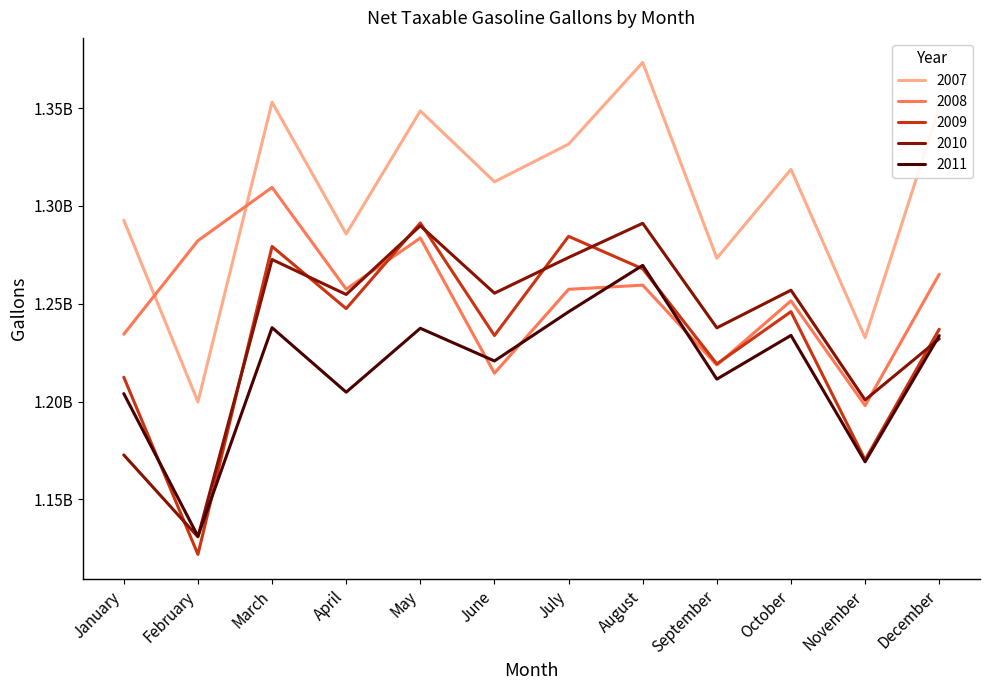

What is the sum of all 2009 values?

14811281527